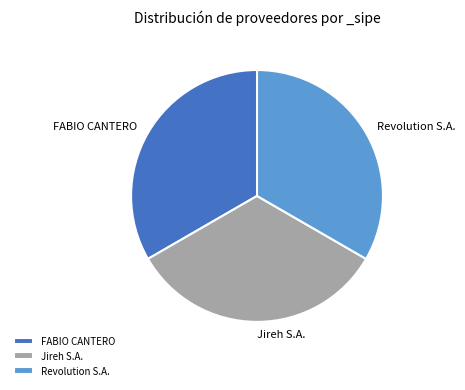

Does any single category account for the majority?

No